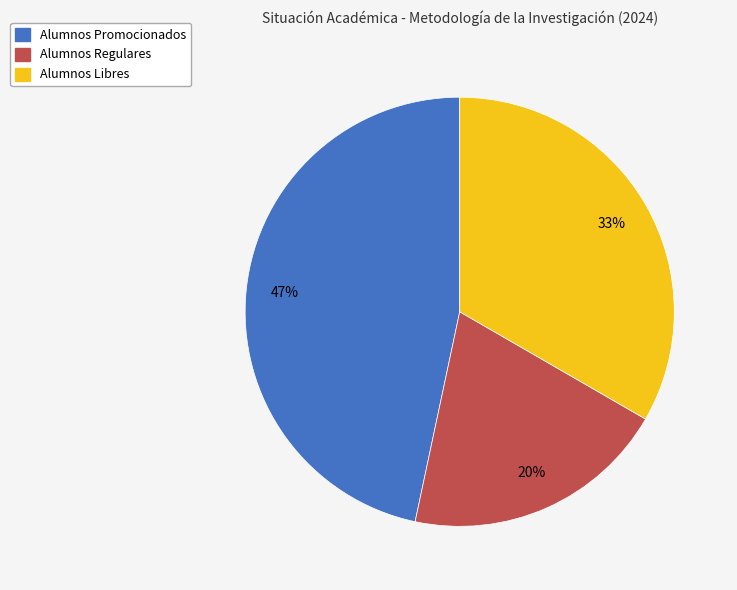

Does any single category account for the majority?

No